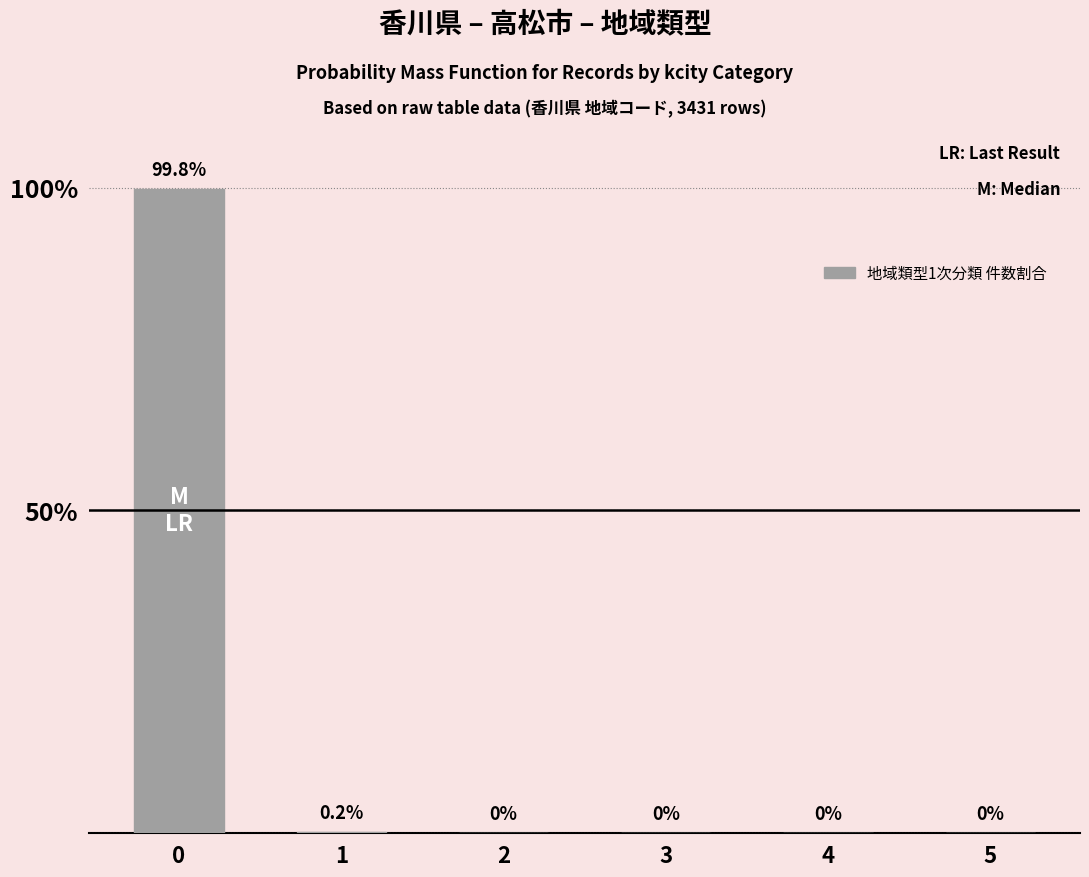

What value does the data have at 1?

0.2